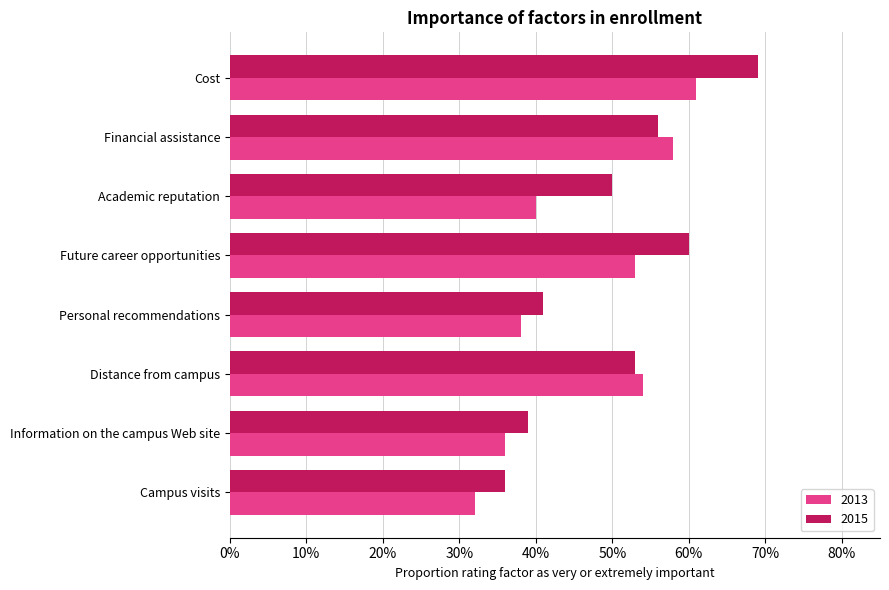

What are all the series names shown in the legend?

2013, 2015